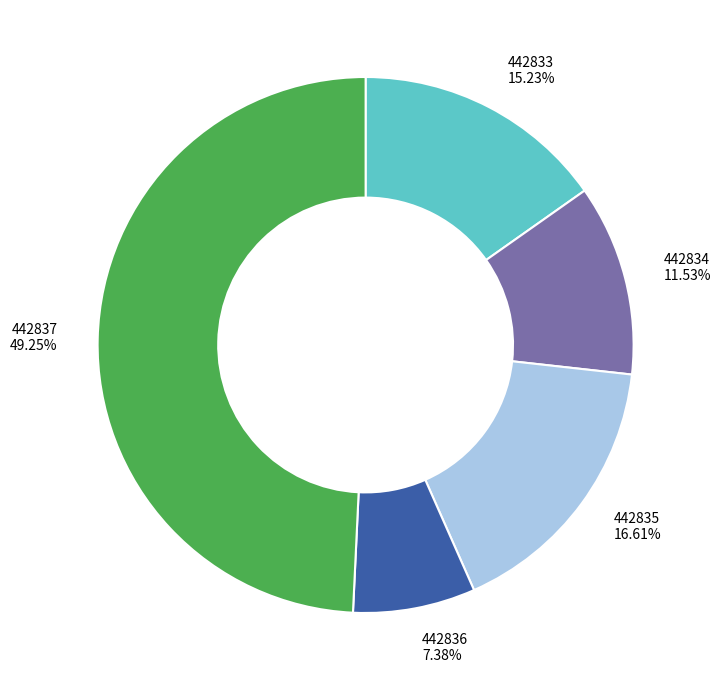

What percentage is NOT represented by 442833?

84.8%